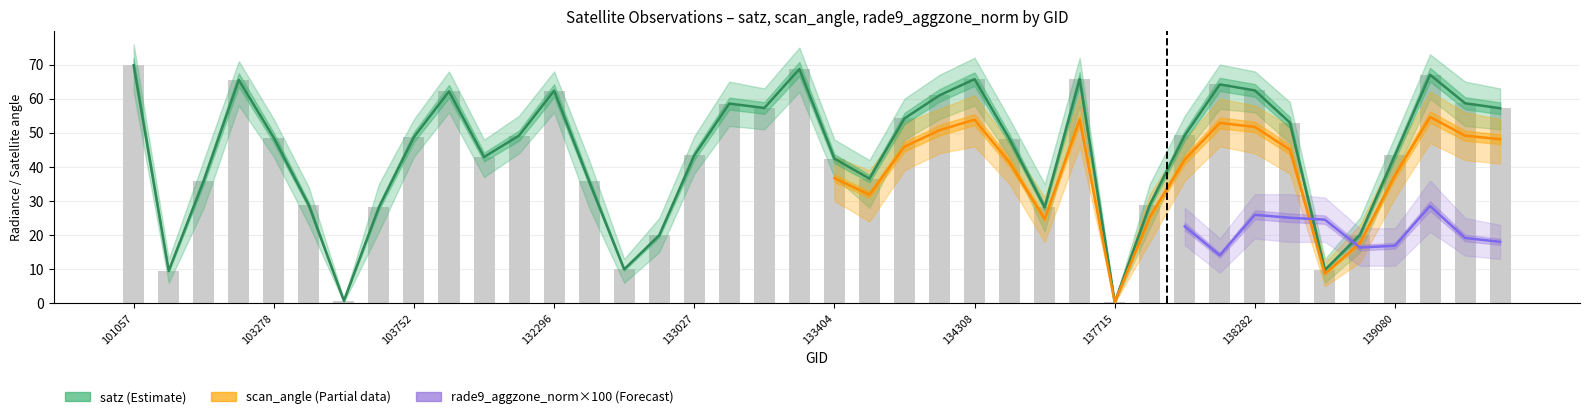

What is the sum of all satz values?

1762.0